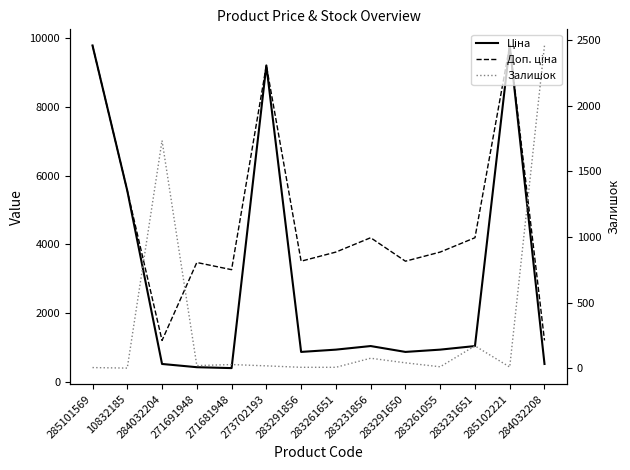

Reading left to right, what are all the values shown in this chart?

Ціна: 285101569=9775.5	10832185=5560.3	284032204=528.2	271691948=434.3	271681948=408.2	273702193=9196.3	283291856=878.0	283261651=944.2	283231856=1048.4	283291650=878.0	283261055=944.2	283231651=1048.4	285102221=9775.5	284032208=528.2
Доп. ціна: 285101569=9775.5	10832185=5560.3	284032204=1210.7	271691948=3474.1	271681948=3265.8	273702193=9196.3	283291856=3511.9	283261651=3777.0	283231856=4193.5	283291650=3511.9	283261055=3777.0	283231651=4193.5	285102221=9775.5	284032208=1210.7
Залишок: 285101569=7.0	10832185=3.0	284032204=1734.0	271691948=22.0	271681948=30.0	273702193=20.0	283291856=9.0	283261651=9.0	283231856=78.0	283291650=43.0	283261055=13.0	283231651=172.0	285102221=11.0	284032208=2457.0